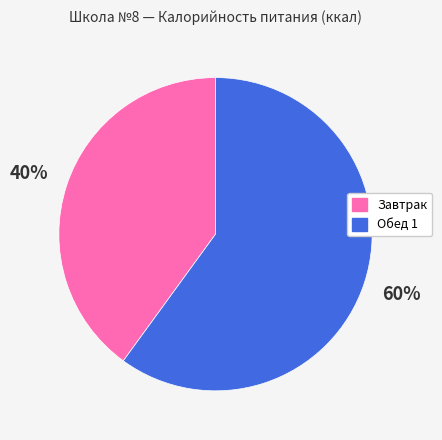

Is there any slice that represents more than half of the pie?

Yes